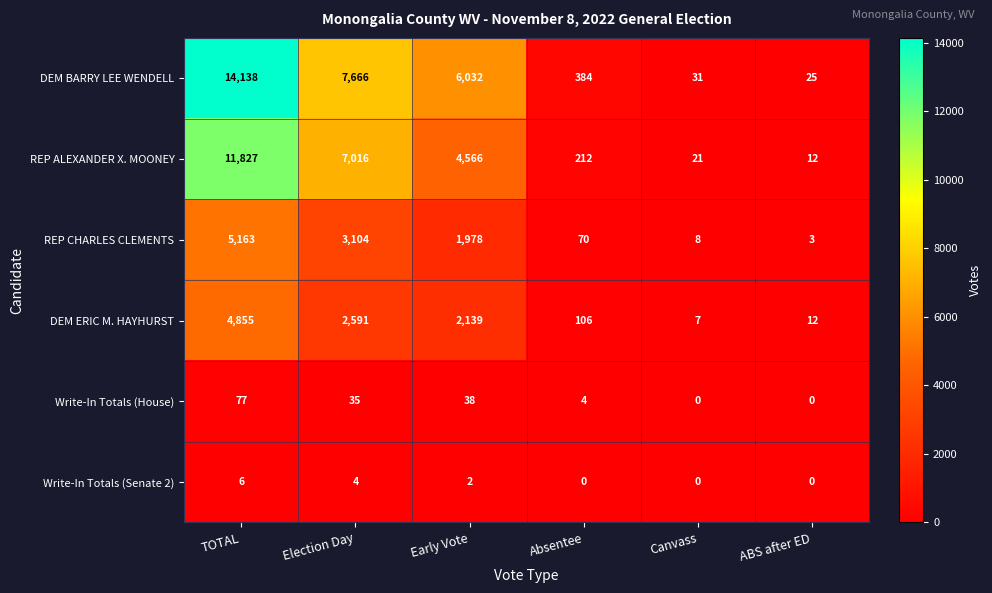

At how many categories does at least one series exceed 813?

3